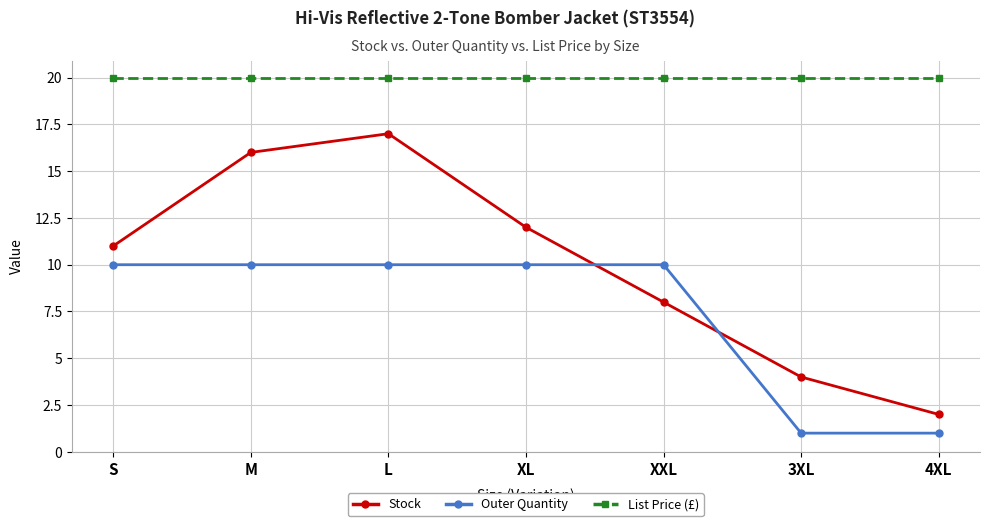

Which series has the largest range (max minus min)?

Stock